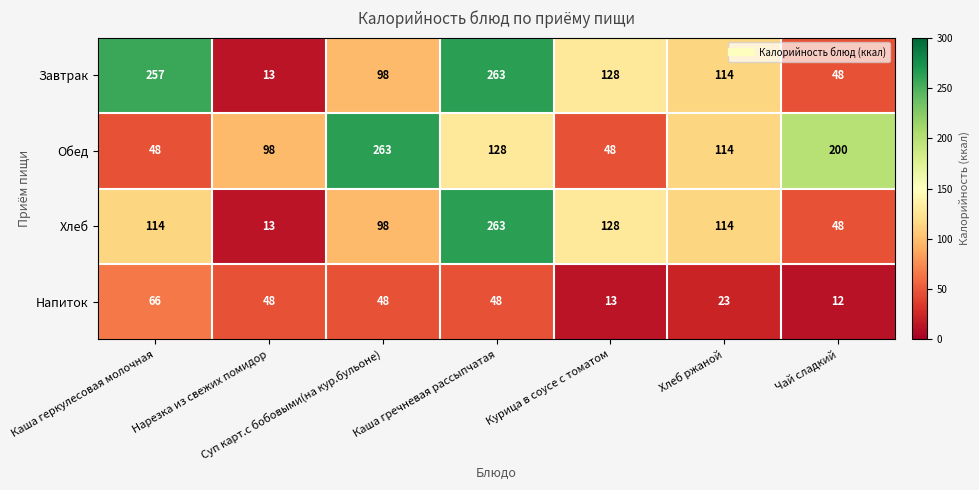

How many categories are shown in the chart?

7